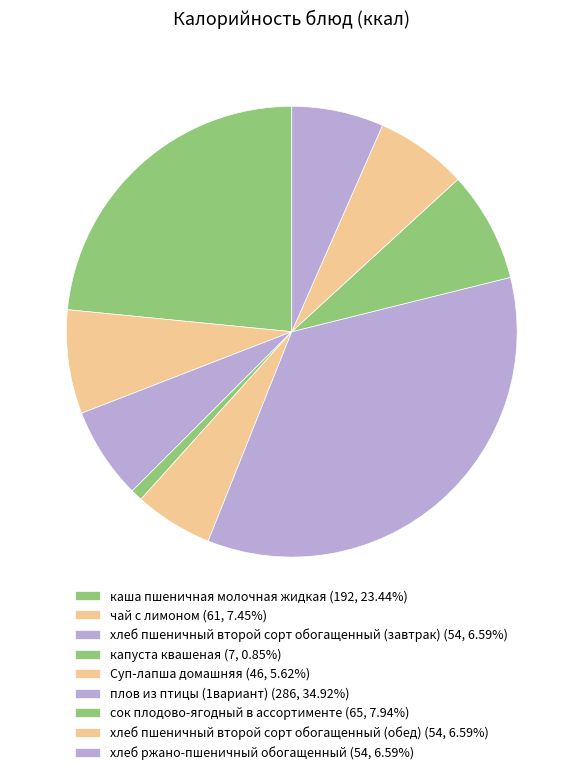

Rank the categories by value from lowest to highest.

капуста квашеная, Суп-лапша домашняя, хлеб пшеничный второй сорт обогащенный (завтрак), хлеб пшеничный второй сорт обогащенный (обед), хлеб ржано-пшеничный обогащенный, чай с лимоном, сок плодово-ягодный в ассортименте, каша пшеничная молочная жидкая, плов из птицы (1вариант)